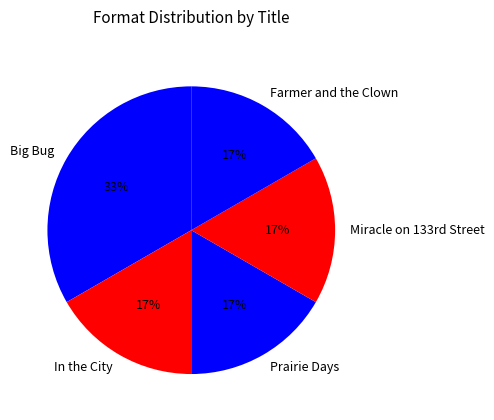

To the nearest percent, what is the average slice percentage?

20%